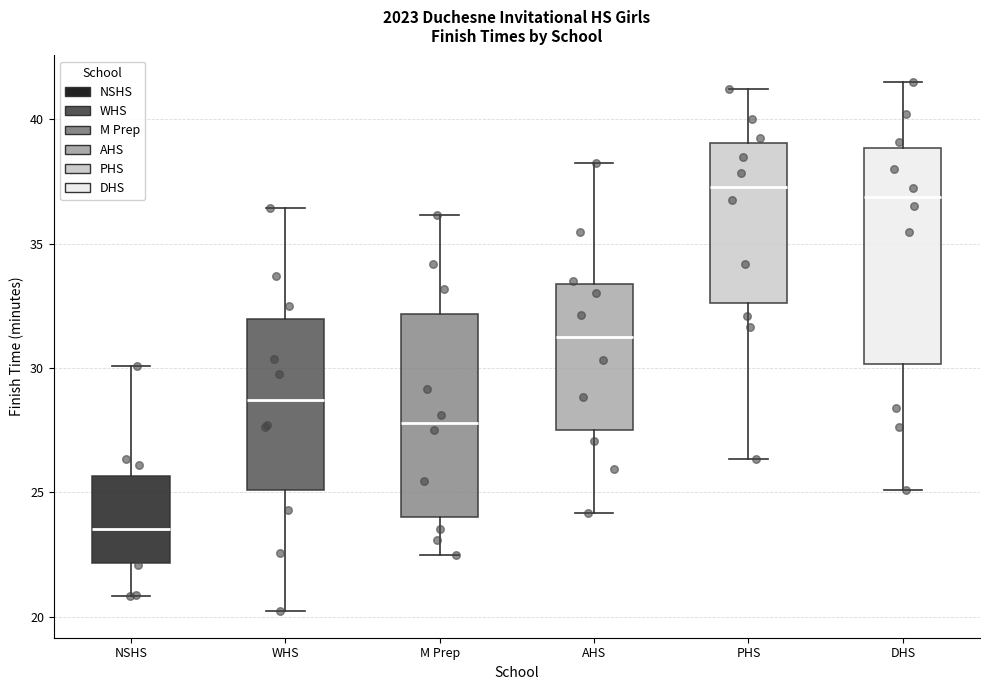

Reading left to right, transcribe this box plot: for each box, give where its median line is, the range the box spans, and where its two whiskers end, as read against the y-axis. The values are not printed on the chart, so give them approximately, as read against the axis.

NSHS: median 23.5, box 22.0 to 25.5, whiskers 21.0 to 30.0
WHS: median 28.5, box 25.0 to 32.0, whiskers 20.0 to 36.5
M Prep: median 28.0, box 24.0 to 32.0, whiskers 22.5 to 36.0
AHS: median 31.0, box 27.5 to 33.5, whiskers 24.0 to 38.5
PHS: median 37.5, box 32.5 to 39.0, whiskers 26.5 to 41.0
DHS: median 37.0, box 30.0 to 39.0, whiskers 25.0 to 41.5